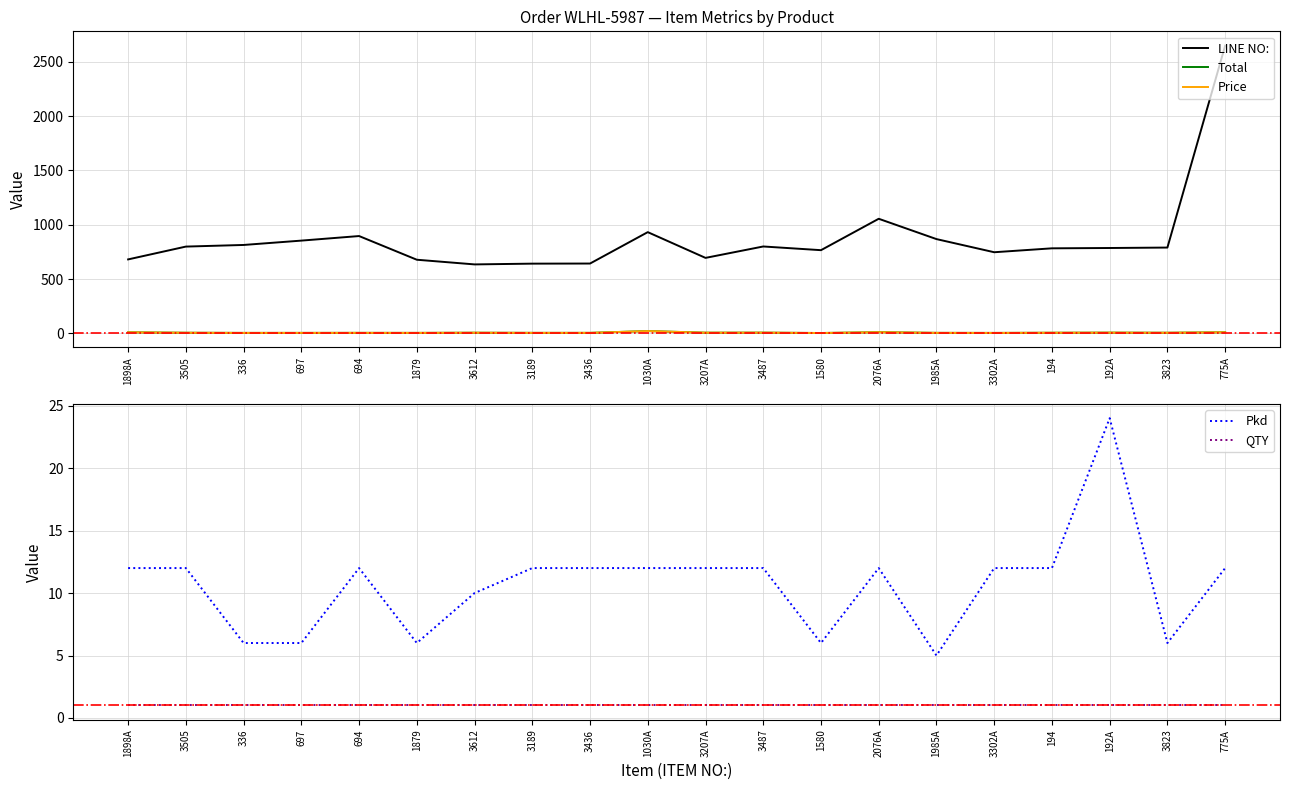

Between 3189 and 3487, which is larger?

3487